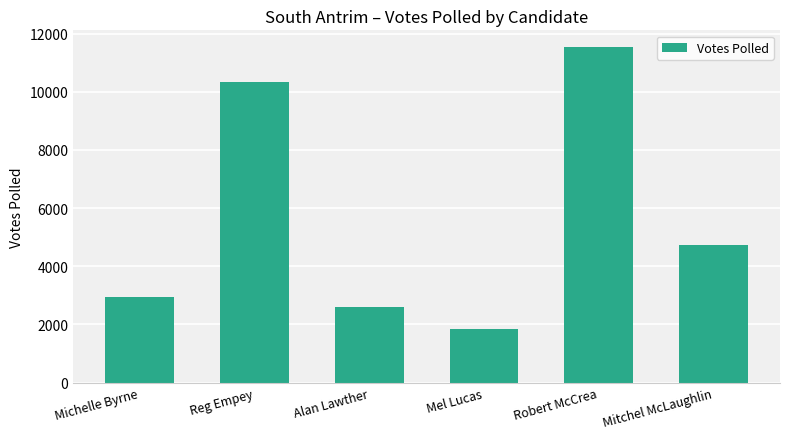

Which has a higher value, Reg Empey or Mitchel McLaughlin?

Reg Empey